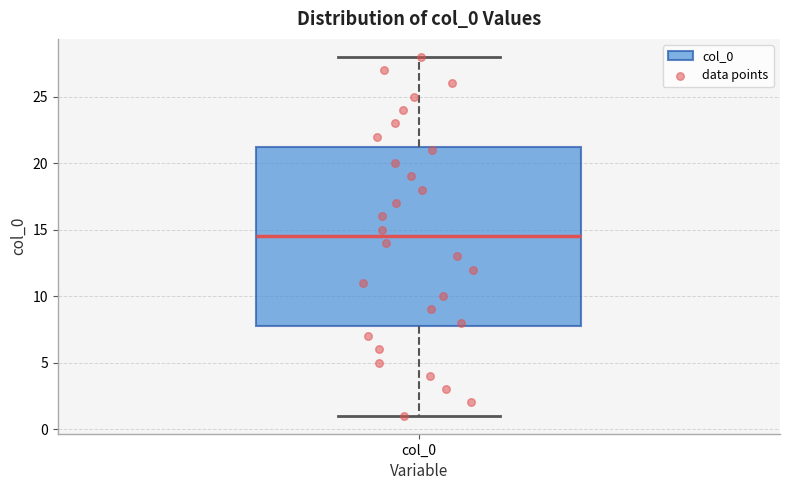

Where does the upper whisker of the box for col_0 end on the y-axis? The values are not printed on the chart, so give them approximately, as read against the axis.

28.0